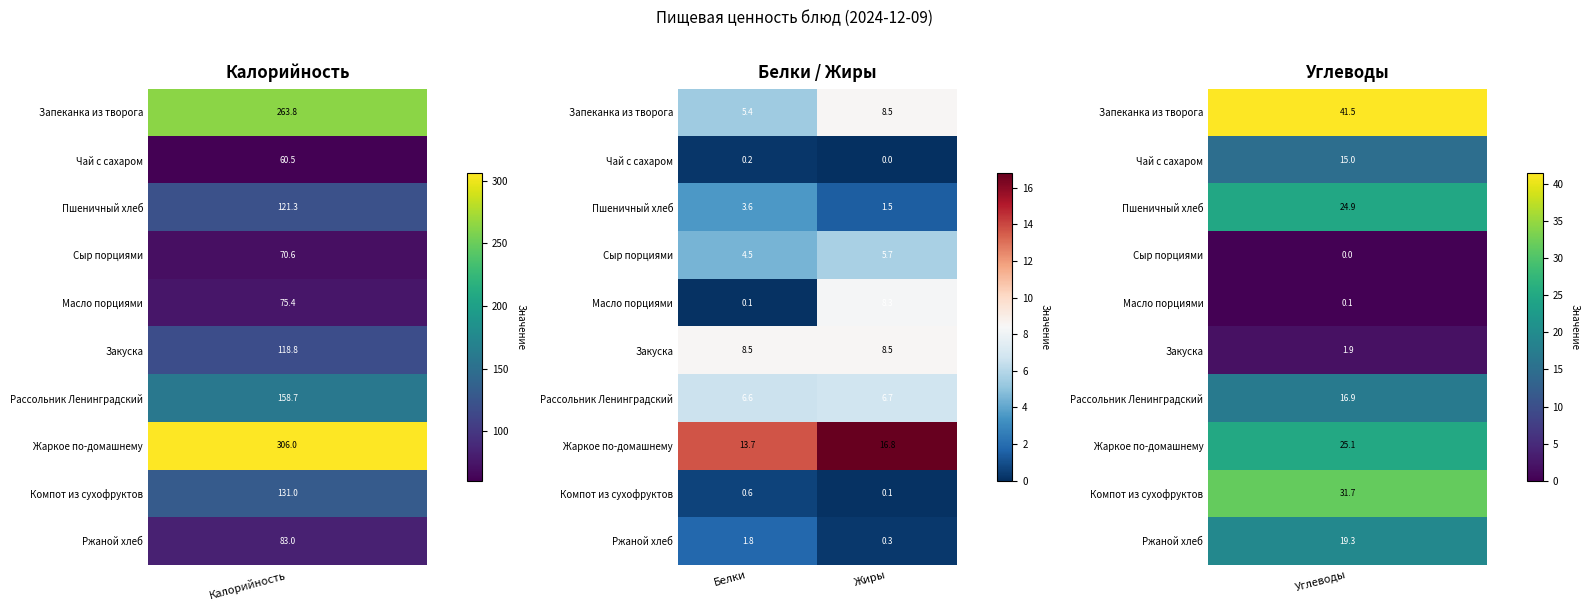

Reading left to right, extract all data points from this chart.

Запеканка из творога: Белки=5.4	Жиры=8.5
Чай с сахаром: Белки=0.2	Жиры=0.0
Пшеничный хлеб: Белки=3.6	Жиры=1.5
Сыр порциями: Белки=4.5	Жиры=5.7
Масло порциями: Белки=0.1	Жиры=8.3
Закуска: Белки=8.5	Жиры=8.5
Рассольник Ленинградский: Белки=6.6	Жиры=6.7
Жаркое по-домашнему: Белки=13.7	Жиры=16.8
Компот из сухофруктов: Белки=0.6	Жиры=0.1
Ржаной хлеб: Белки=1.8	Жиры=0.3